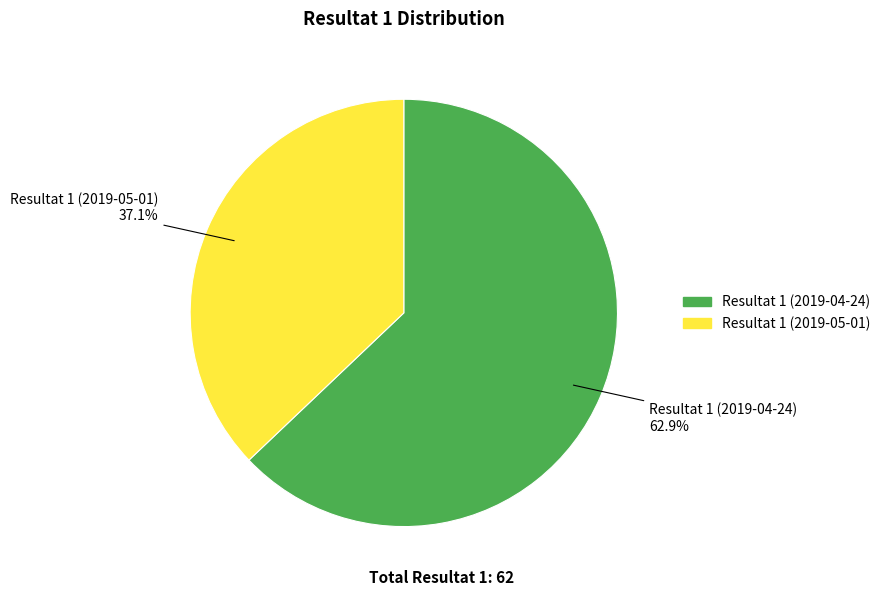

Does any single category account for the majority?

Yes